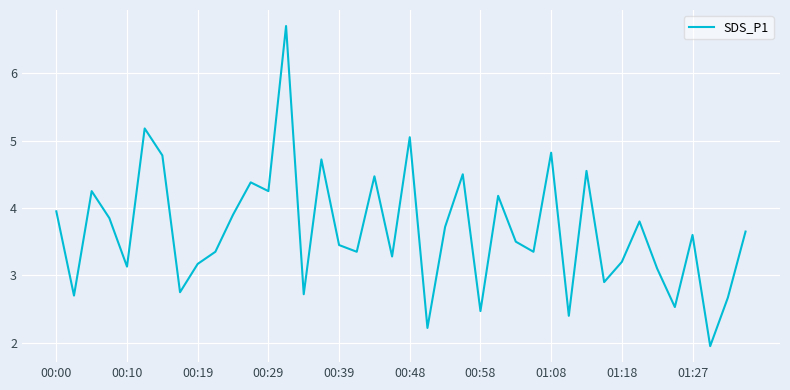

How many distinct data groups are displayed?

1